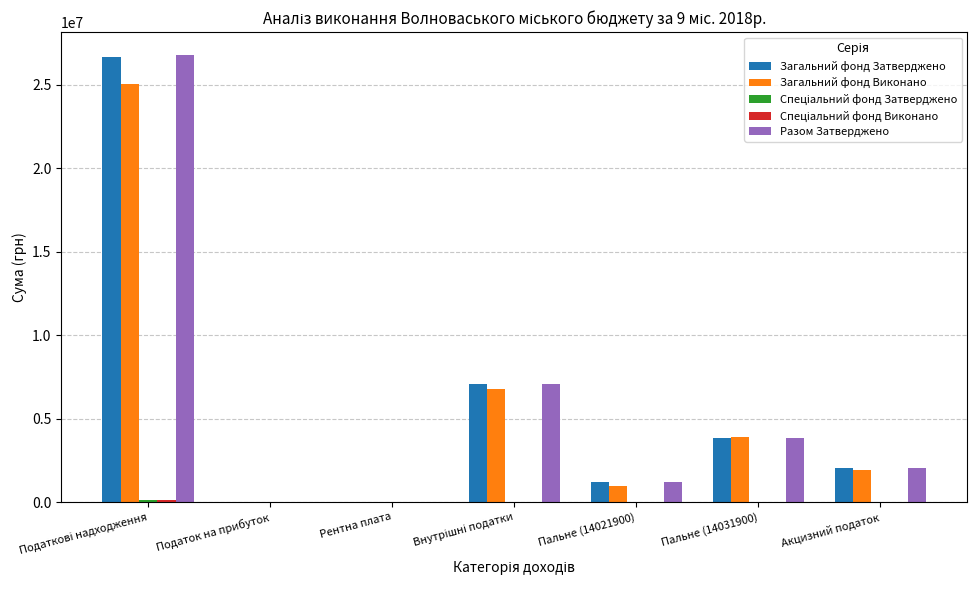

The Загальний фонд Виконано series shows 5339923.9 at Пальне (14031900). True or false?

False